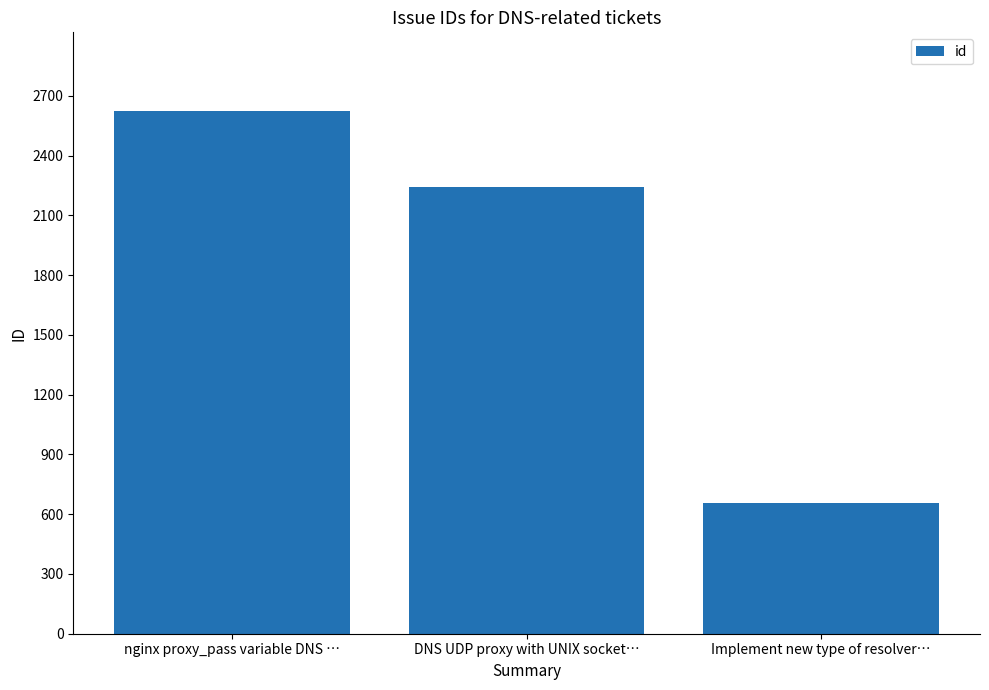

Does the chart contain any negative values?

No